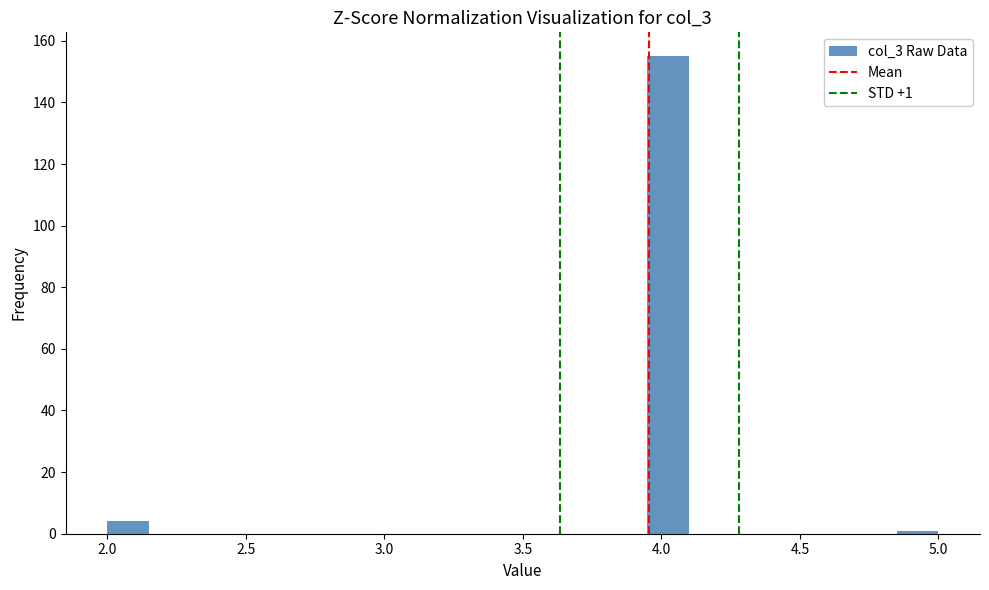

Around what value on the x-axis is the tallest bar? Give the approximate position of its centre, as read against the axis.

4.05